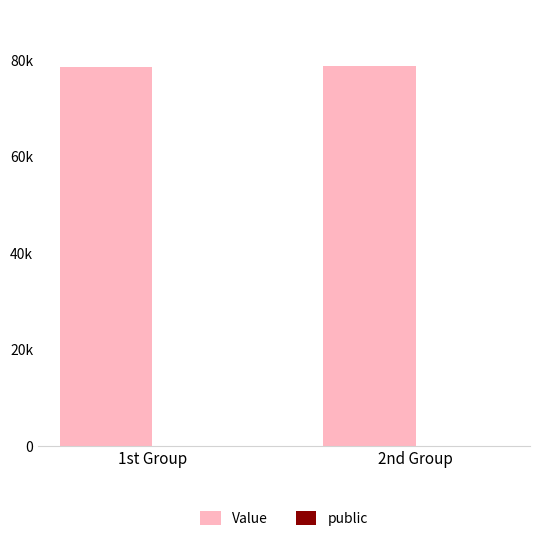

Which has a higher value, 1st Group or 2nd Group?

2nd Group